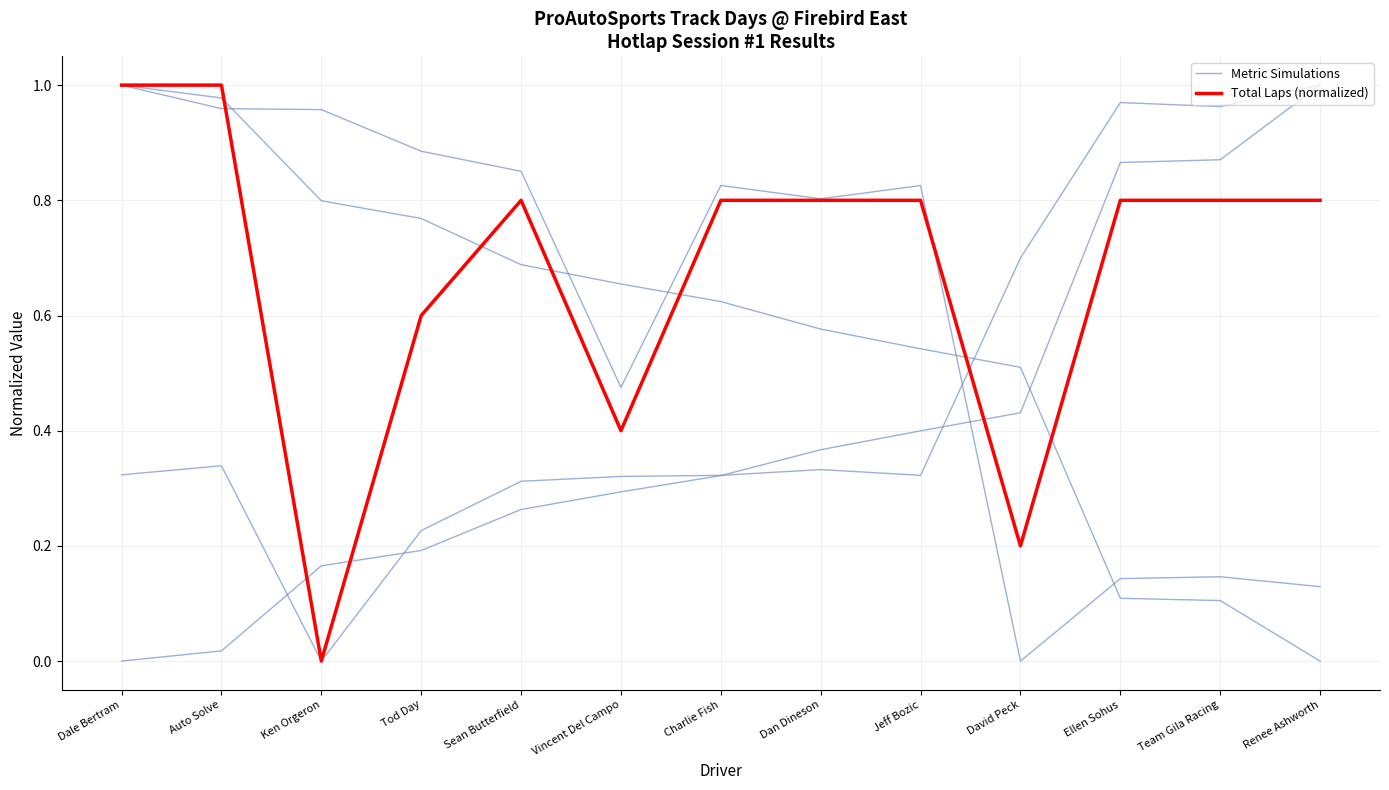

Which has a higher value, Auto Solve or Charlie Fish?

Auto Solve